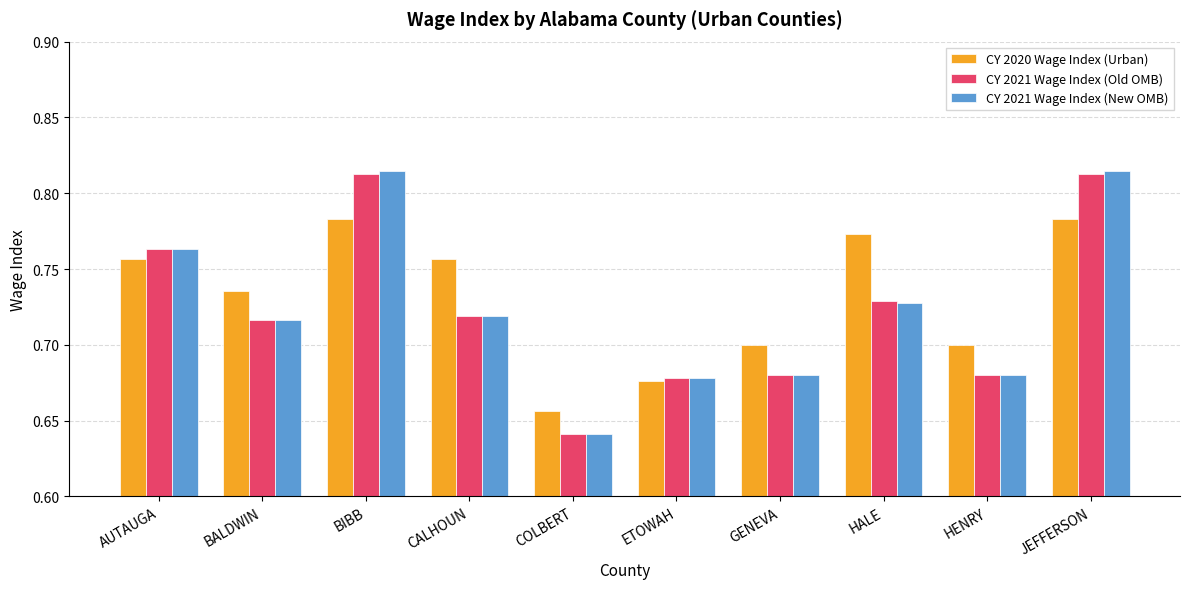

What is the label of the 4th bar from the right?

GENEVA